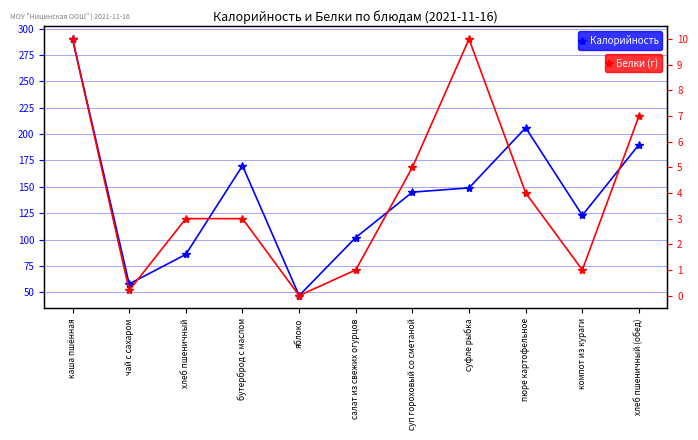

Is it true that Калорийность equals 25.1 at салат из свежих огурцов?

False